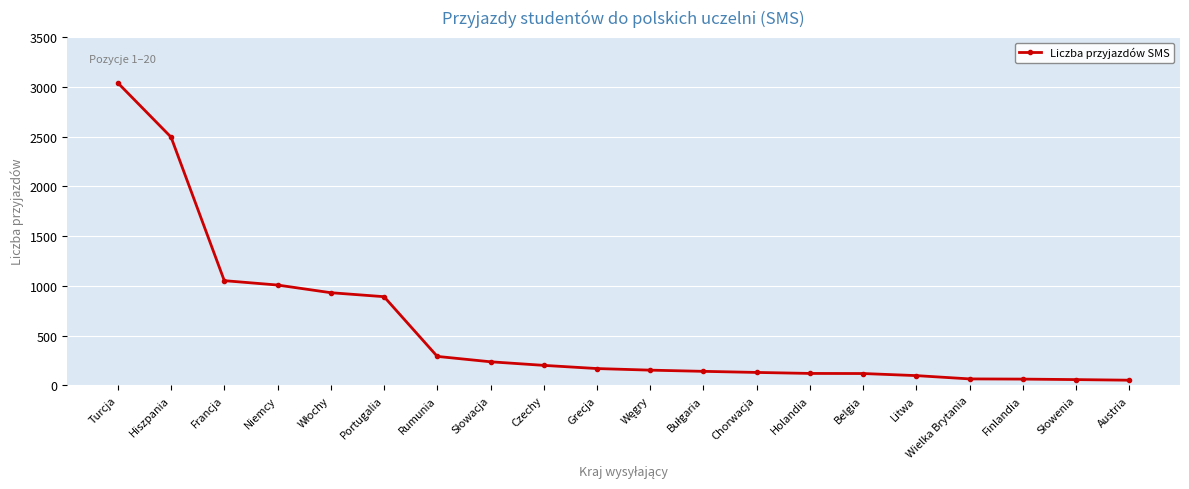

How many lines are shown in the chart?

1